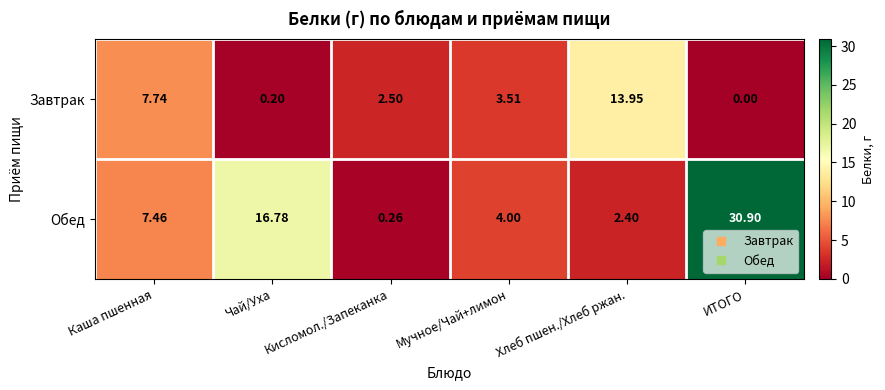

At which label does Завтрак first exceed 3?

Каша пшенная